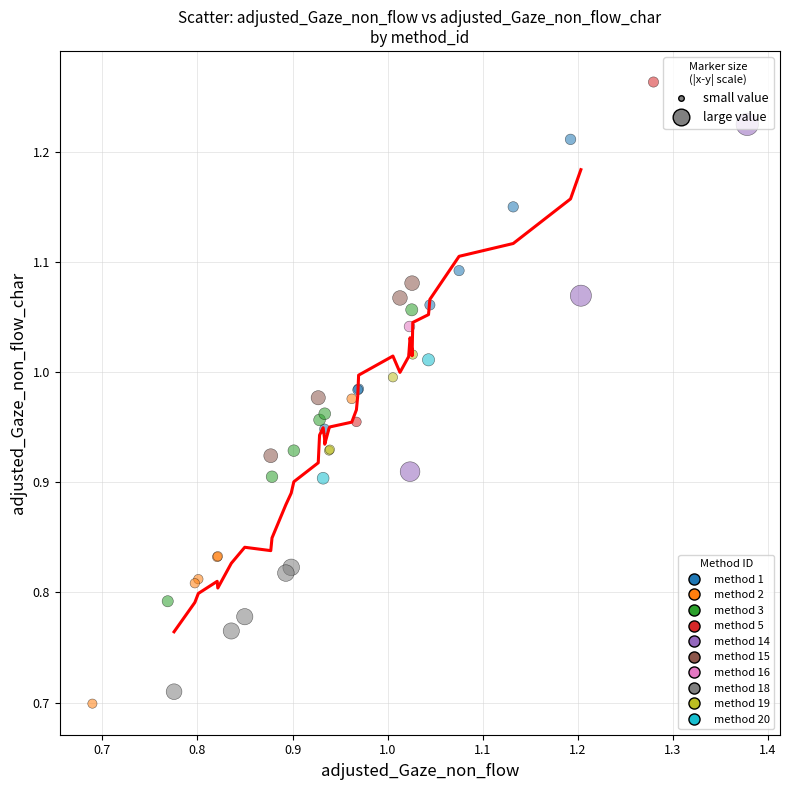

Which series contains the highest Y value?

method 5